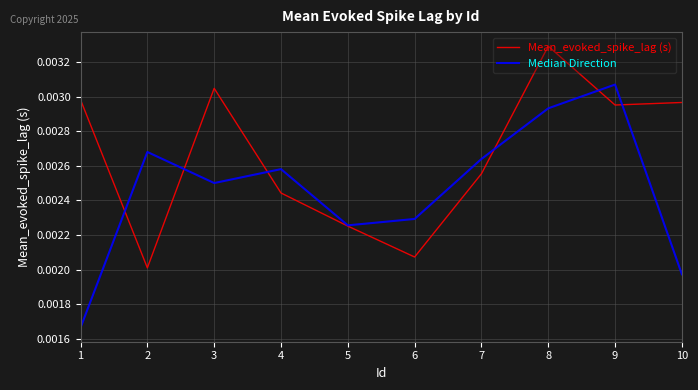

Where is the first local minimum for Mean_evoked_spike_lag (s)?

2